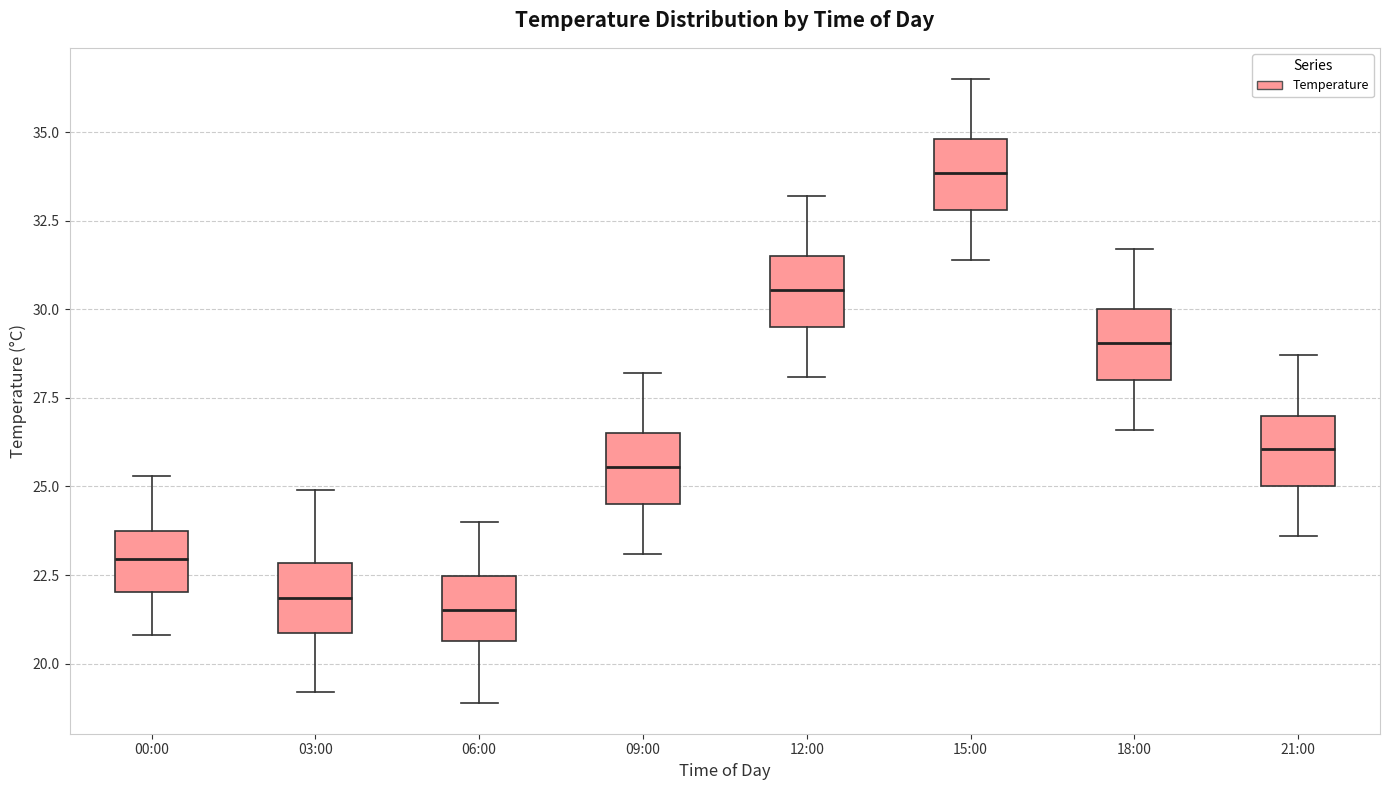

Reading left to right, read every box against the y-axis: the position of its median line, the range the box covers, and the ends of its whiskers. The values are not printed on the chart, so give them approximately, as read against the axis.

00:00: median 23.0, box 22.0 to 24.0, whiskers 21.0 to 25.5
03:00: median 22.0, box 21.0 to 23.0, whiskers 19.0 to 25.0
06:00: median 21.5, box 20.5 to 22.5, whiskers 19.0 to 24.0
09:00: median 25.5, box 24.5 to 26.5, whiskers 23.0 to 28.0
12:00: median 30.5, box 29.5 to 31.5, whiskers 28.0 to 33.0
15:00: median 34.0, box 33.0 to 35.0, whiskers 31.5 to 36.5
18:00: median 29.0, box 28.0 to 30.0, whiskers 26.5 to 31.5
21:00: median 26.0, box 25.0 to 27.0, whiskers 23.5 to 28.5